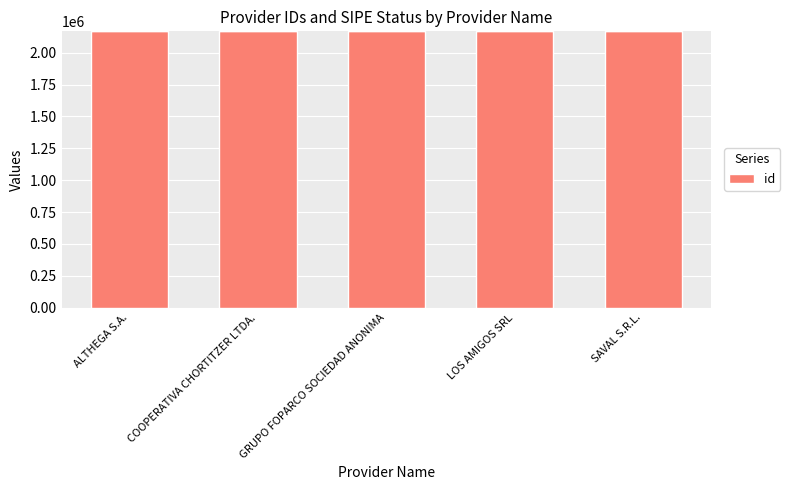

How many distinct data groups are displayed?

1